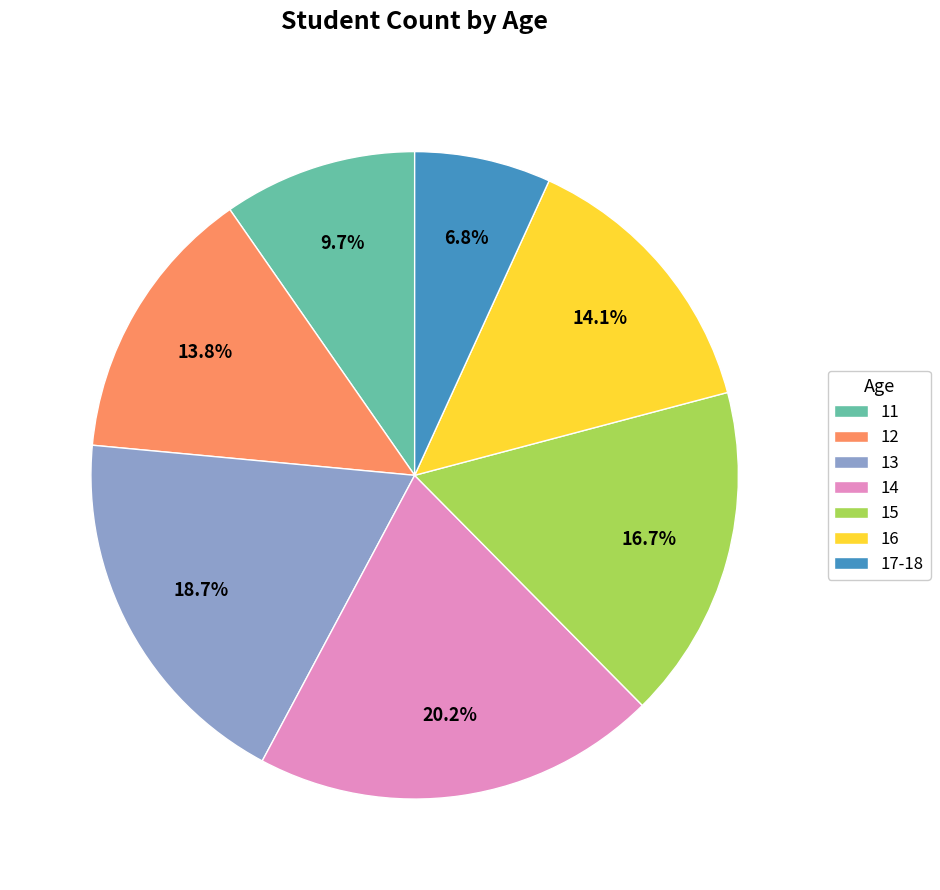

Does 12 account for over 50% of the chart?

No